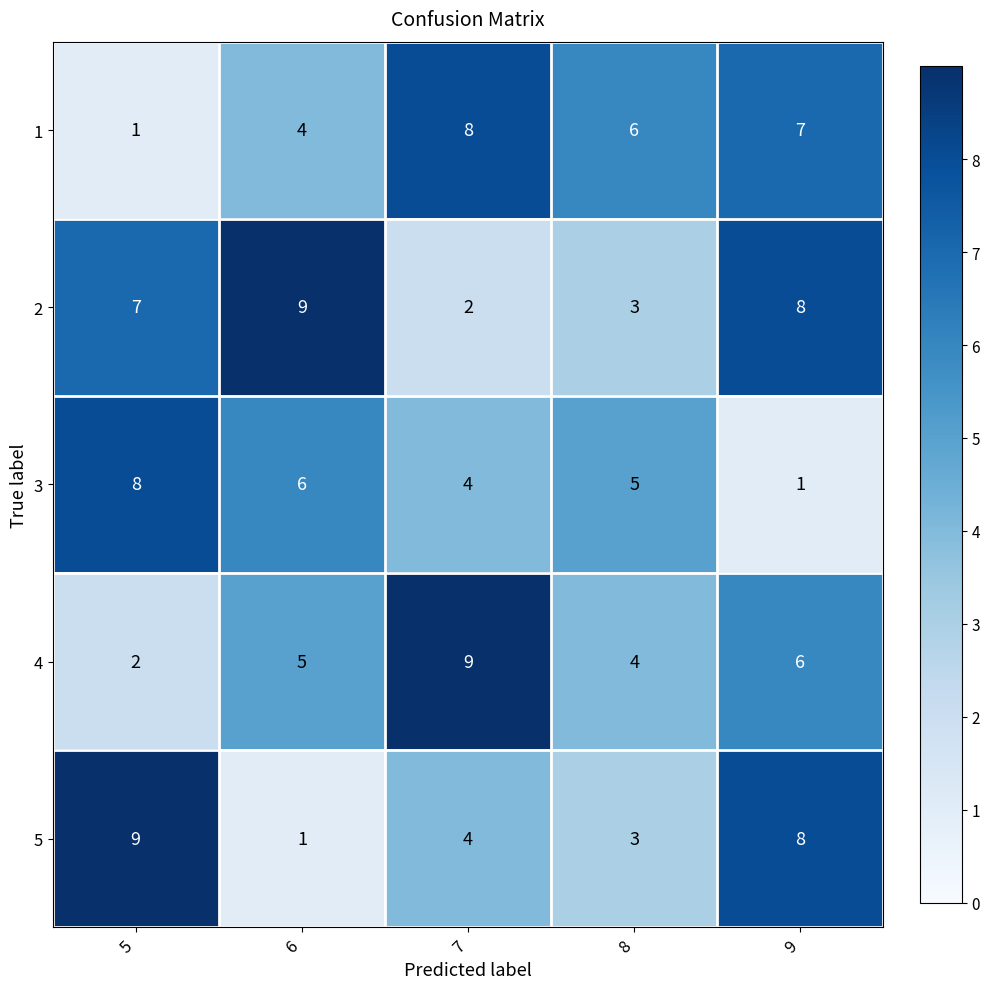

Which category has the highest value in the 2 series?

6